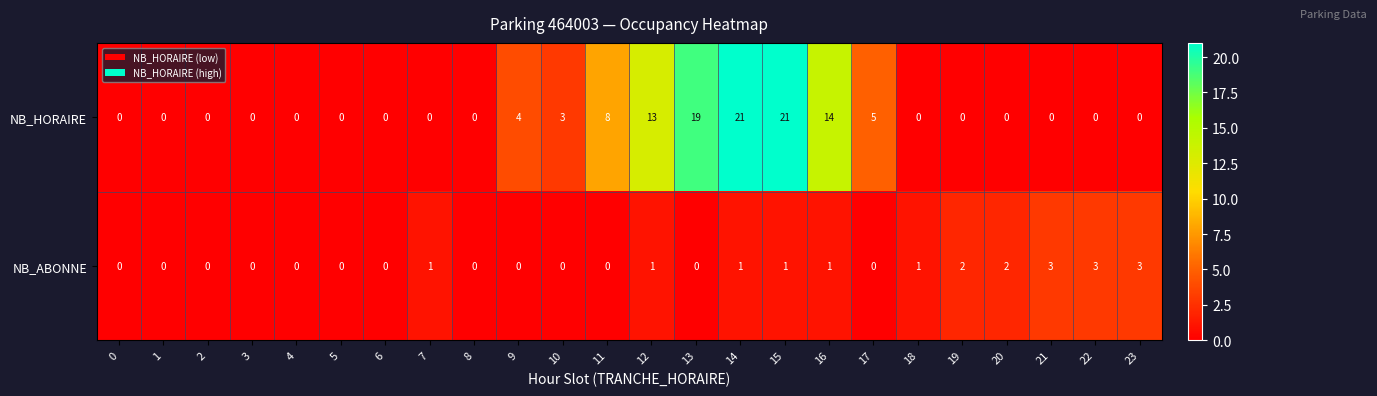

Between 14 and 20, which series saw the biggest shift?

NB_HORAIRE